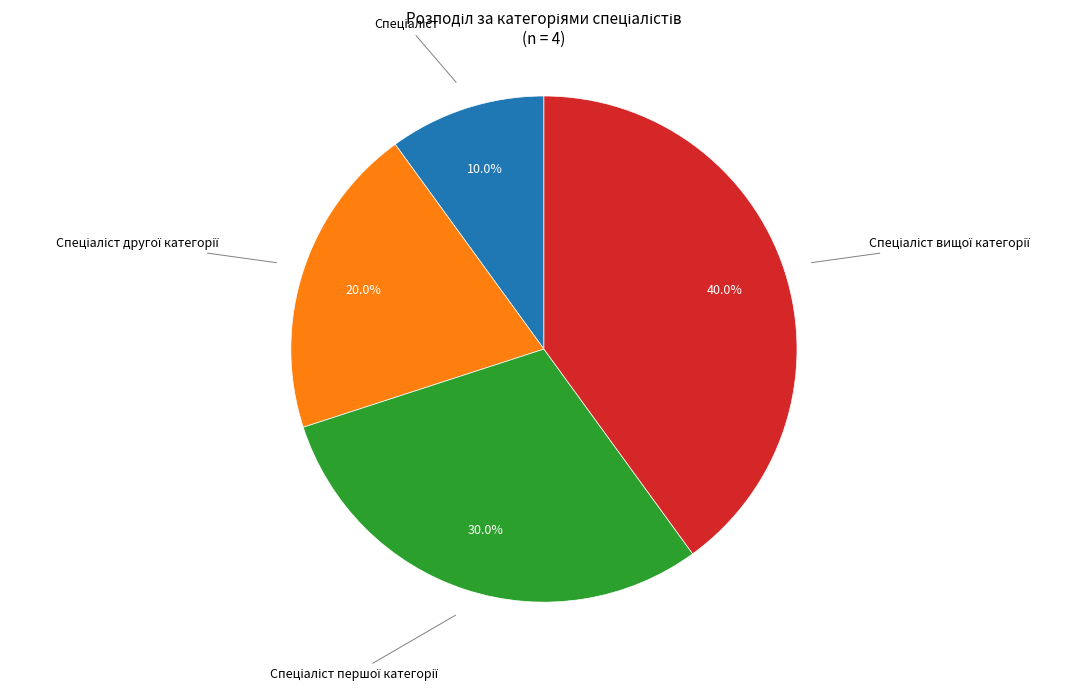

Does any single category account for the majority?

No